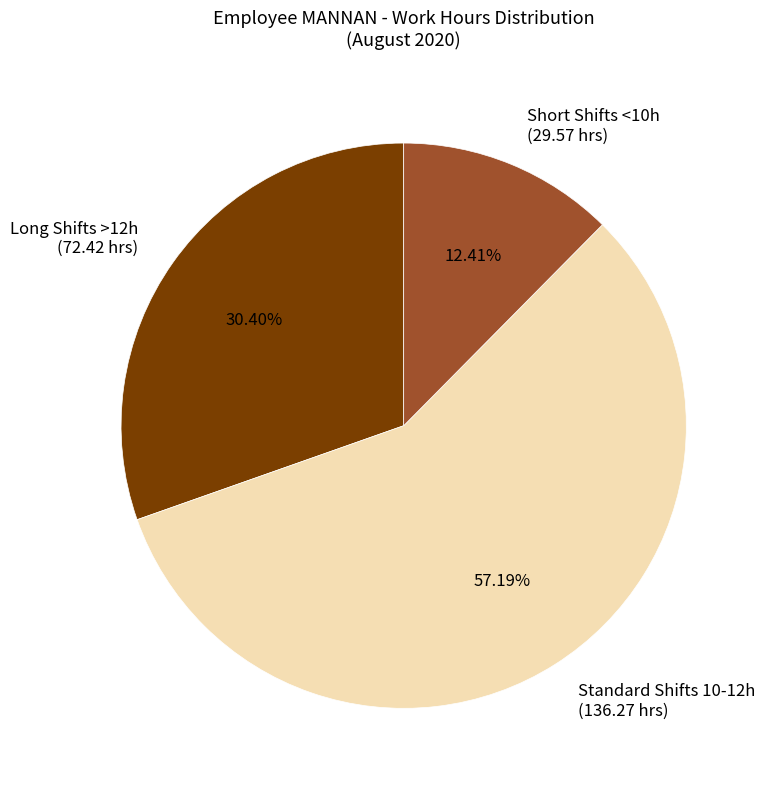

Which slice is the largest?

Standard Shifts 10-12h (136.27 hrs)